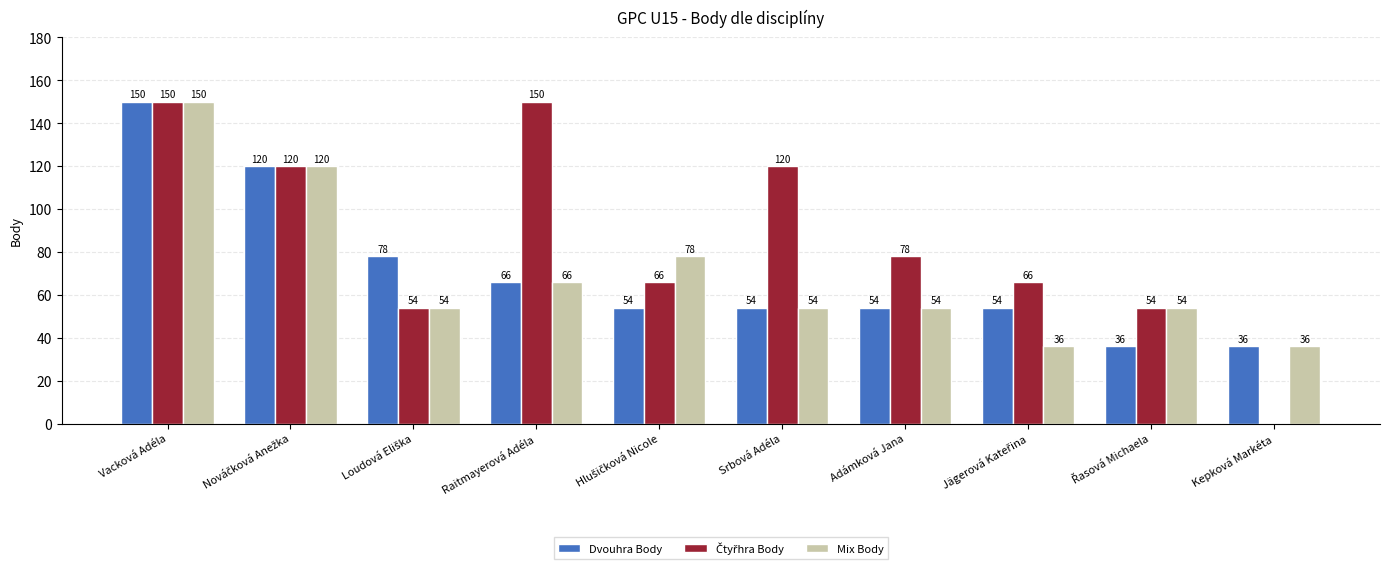

Which category has the highest value in the Dvouhra Body series?

Vacková Adéla